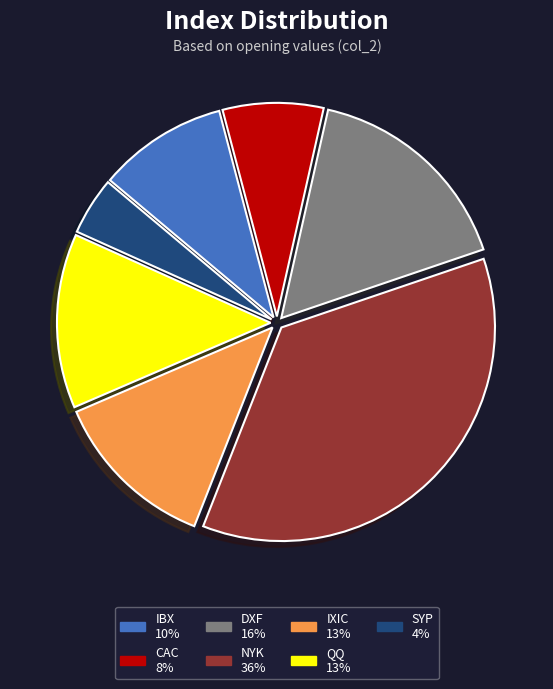

Approximately how many times larger is the value at CAC compared to DXF?

0.5